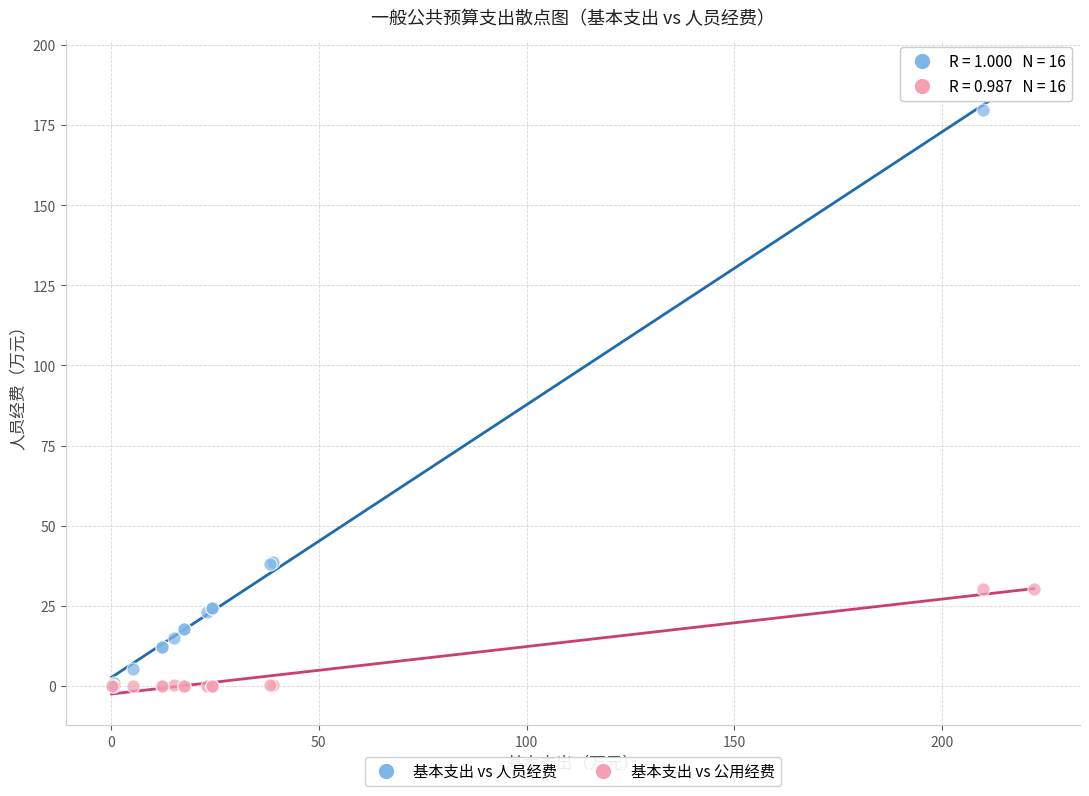

What are all the series names shown in the legend?

基本支出 vs 人员经费, 基本支出 vs 公用经费